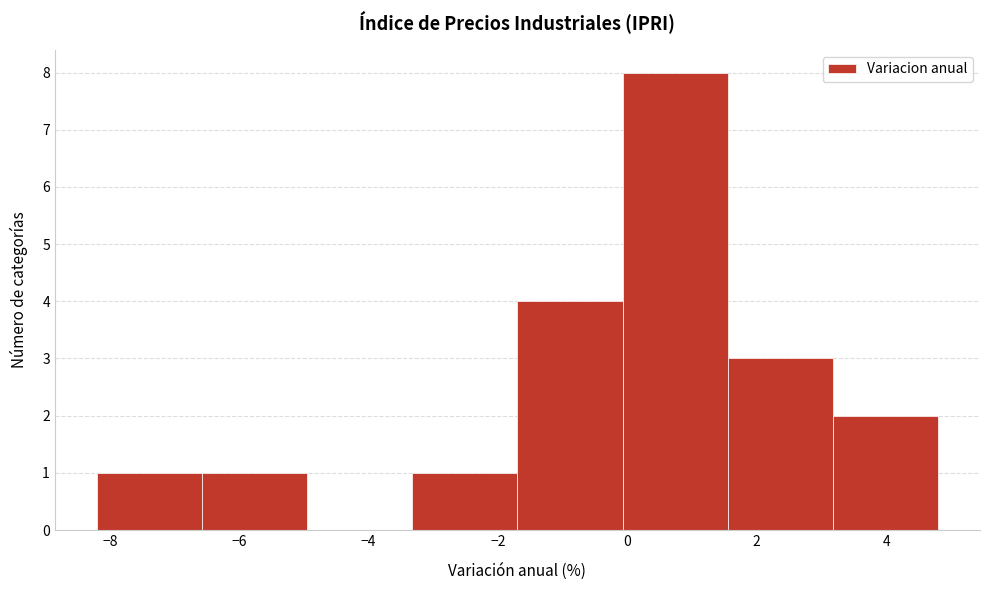

Reading left to right, transcribe this chart: for each bar, give the range it covers on the x-axis and its height. Neither the bar edges nor the heights are printed on the chart, so give them approximately, as read against the axes.

-8.2 to -6.6: 1
-6.6 to -5.0: 1
-5.0 to -3.4: 0
-3.4 to -1.6: 1
-1.6 to 0.0: 4
0.0 to 1.6: 8
1.6 to 3.2: 3
3.2 to 4.8: 2